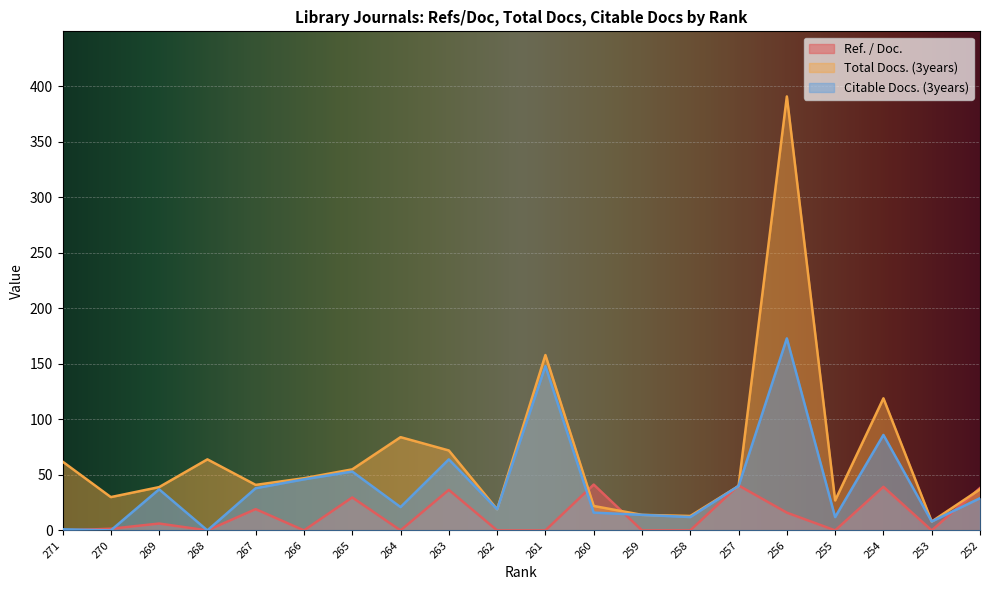

Is the value of Citable Docs. (3years) at 257 greater than the value of Ref. / Doc. at 266?

Yes